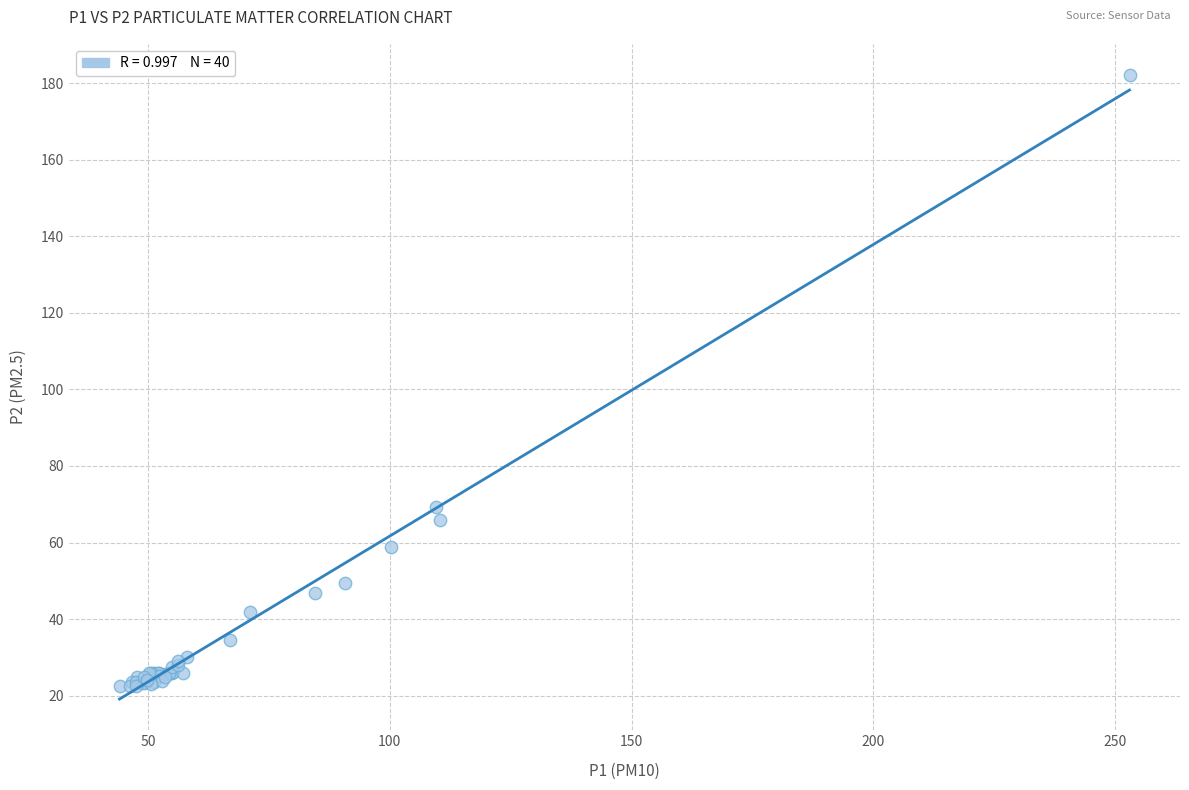

What Y value in the scatter plot is closest to 102?

69.2